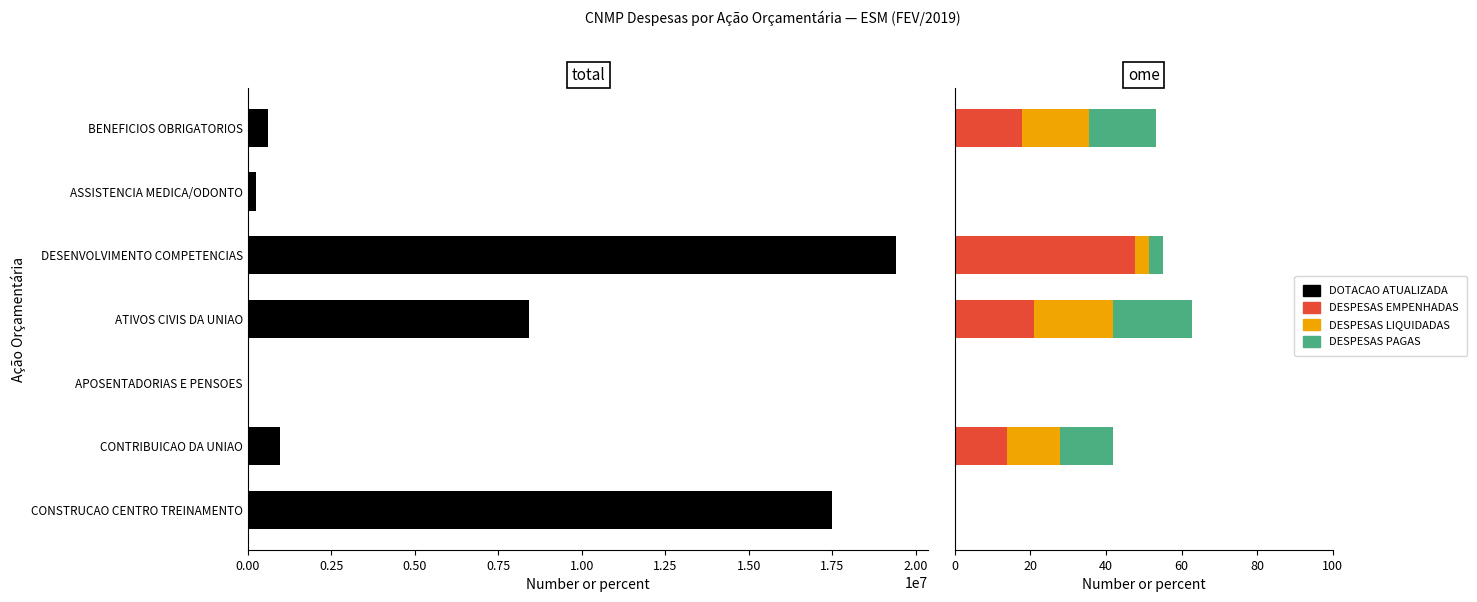

What is the difference between the DESPESAS PAGAS values at ATIVOS CIVIS DA UNIAO and CONSTRUCAO CENTRO TREINAMENTO?

20.9